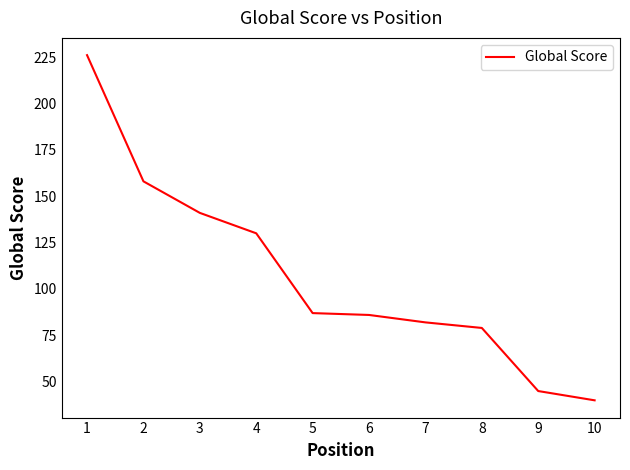

How many lines are shown in the chart?

1